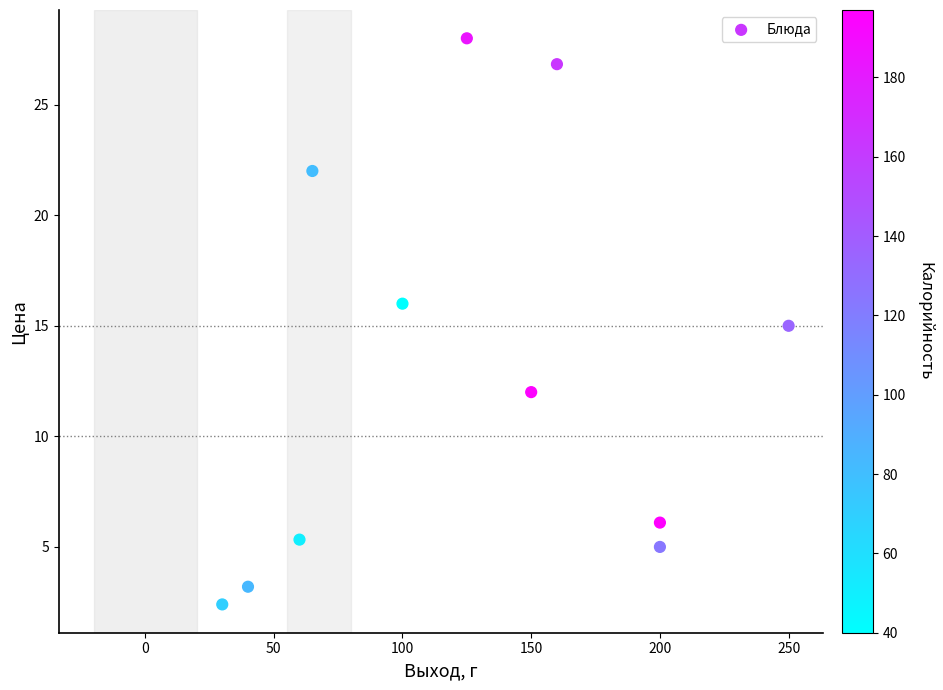

What is the average Y value?

12.9